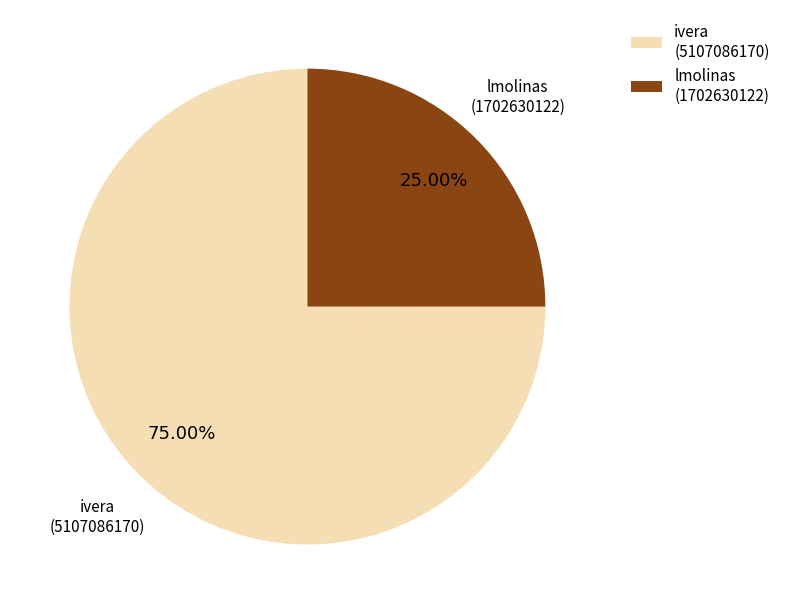

What is the majority slice?

ivera (5107086170)